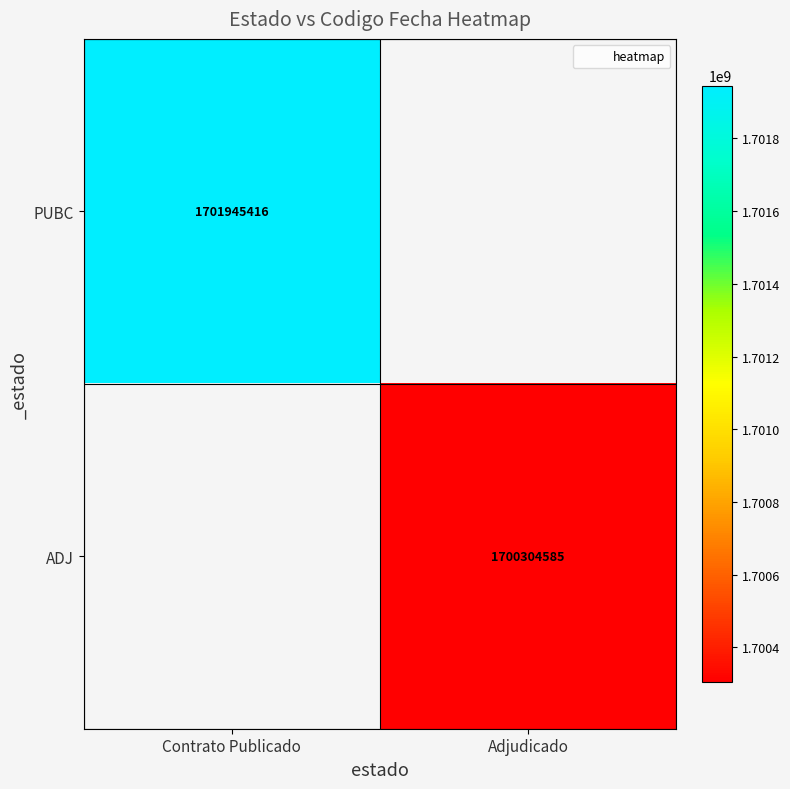

Which label corresponds to the smallest value in the chart?

Adjudicado